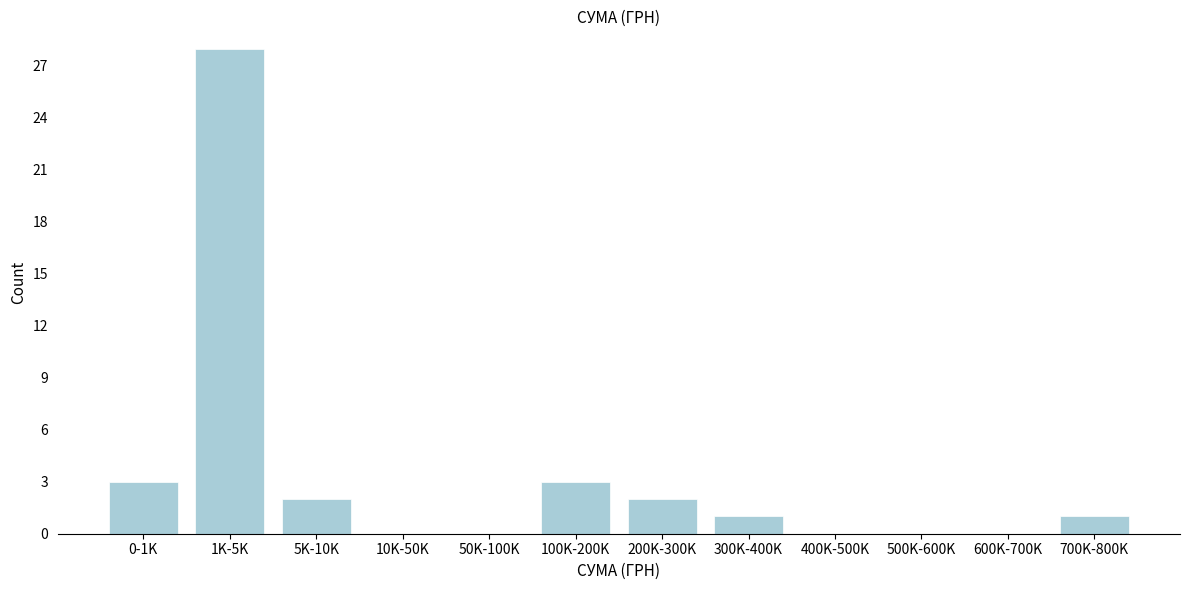

Reading left to right, extract all data points from this chart.

0-1K=3	1K-5K=28	5K-10K=2	10K-50K=0	50K-100K=0	100K-200K=3	200K-300K=2	300K-400K=1	400K-500K=0	500K-600K=0	600K-700K=0	700K-800K=1